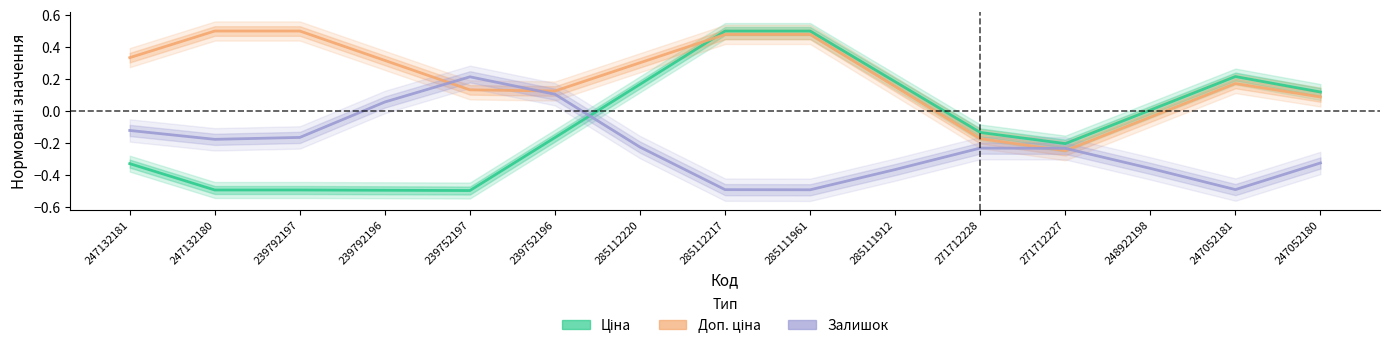

Is this an area chart (filled region under the line)?

No